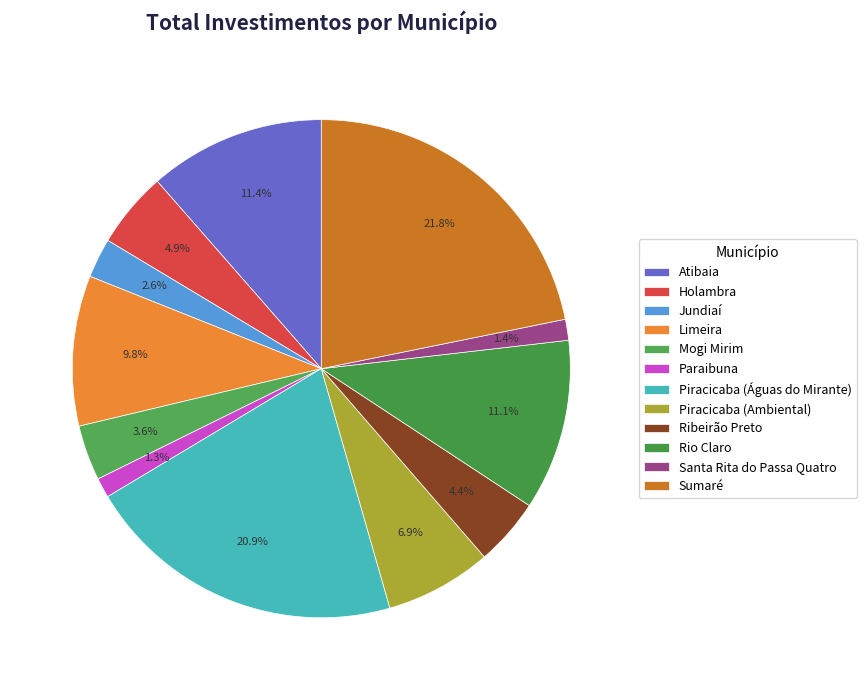

Is it true that Limeira is 10% of the pie?

True